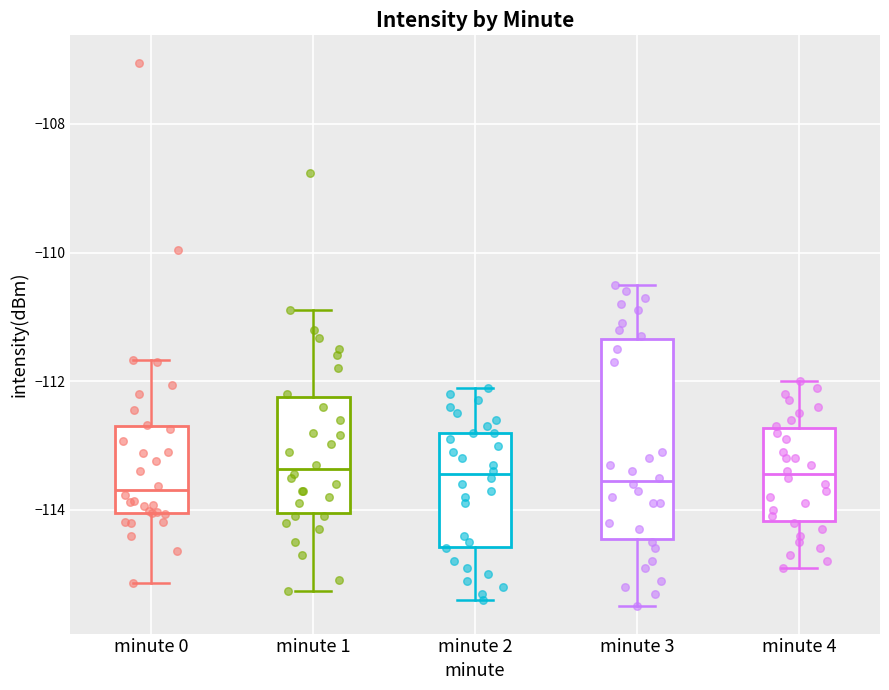

Reading left to right, read every box against the y-axis: the position of its median line, the range the box covers, and the ends of its whiskers. The values are not printed on the chart, so give them approximately, as read against the axis.

minute 0: median -113.6, box -114.0 to -112.6, whiskers -115.2 to -111.6
minute 1: median -113.4, box -114.0 to -112.2, whiskers -115.2 to -111.0
minute 2: median -113.4, box -114.6 to -112.8, whiskers -115.4 to -112.0
minute 3: median -113.6, box -114.4 to -111.4, whiskers -115.4 to -110.4
minute 4: median -113.4, box -114.2 to -112.8, whiskers -114.8 to -112.0